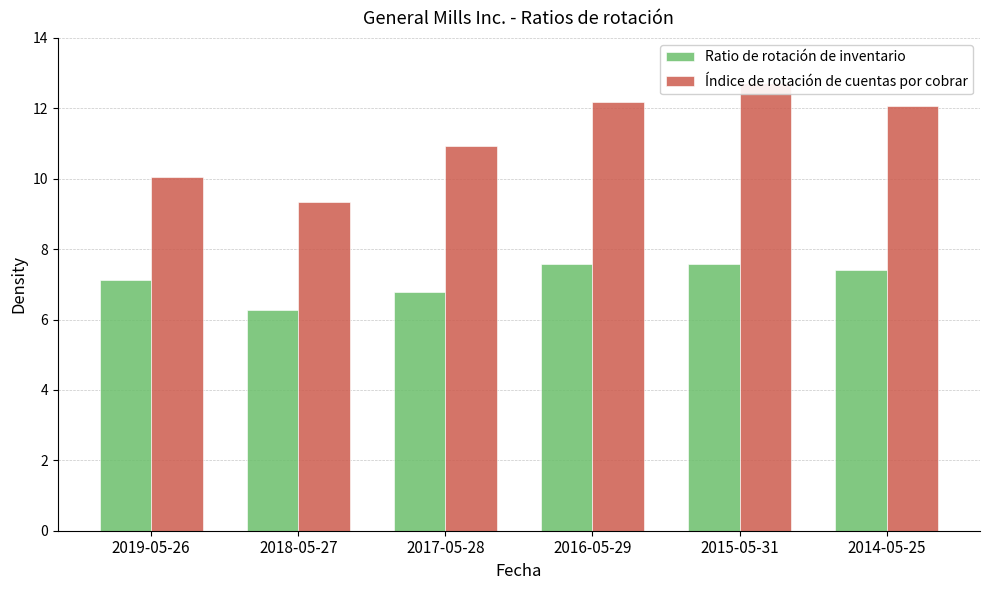

At how many categories does at least one series exceed 12?

3